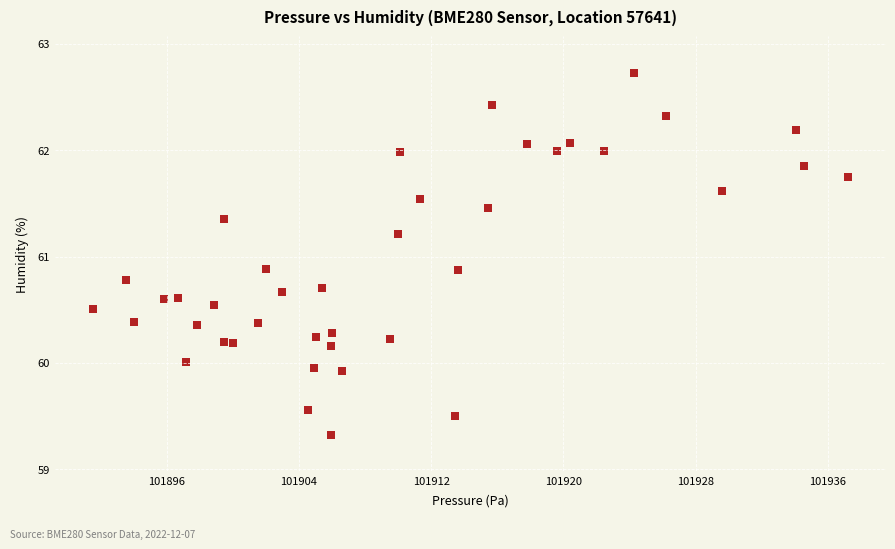

What is the range of Y values (max minus min)?

3.4